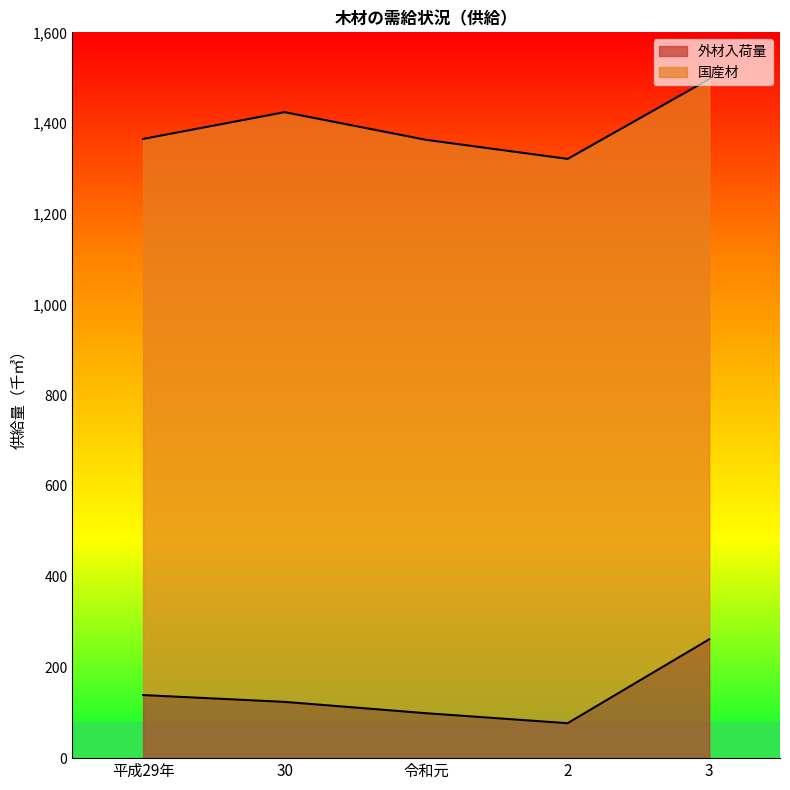

Rank the categories by value from lowest to highest.

2, 令和元, 30, 平成29年, 3